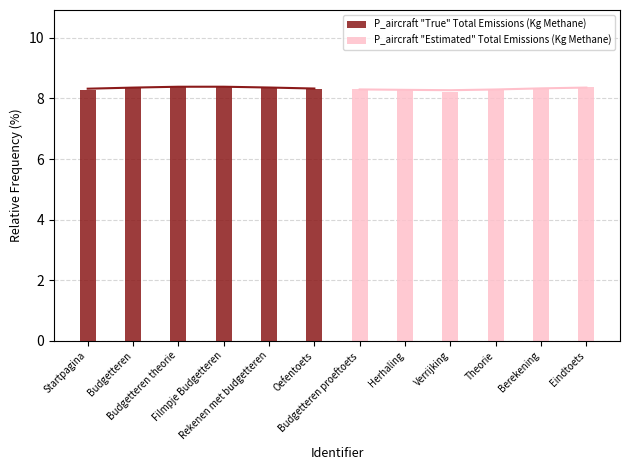

True or false: P_aircraft "Estimated" Total Emissions (Kg Methane) has a value of 2.0 at Berekening.

False